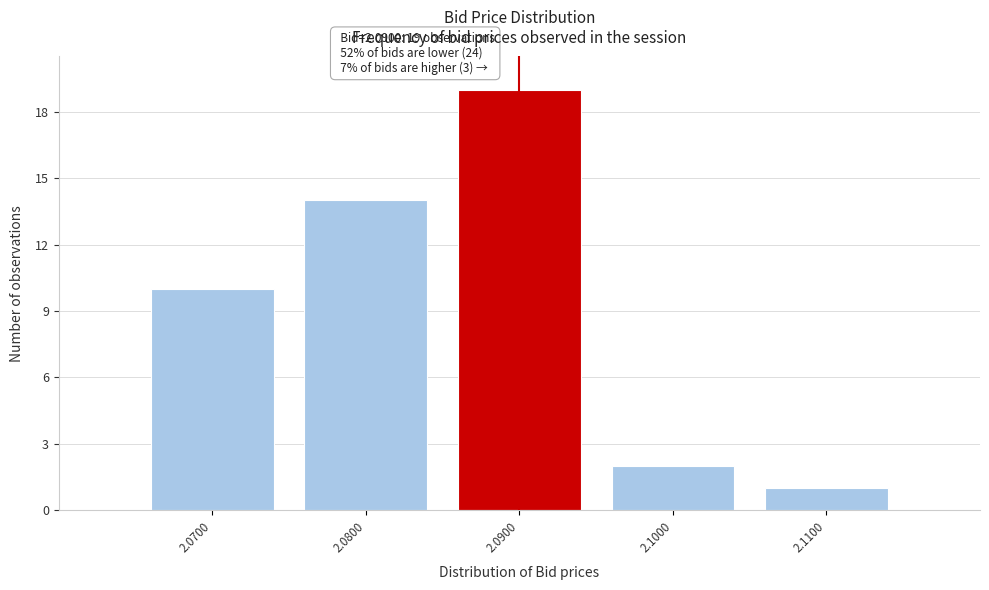

Reading left to right, what are all the values shown in this chart?

2.0700=10	2.0800=14	2.0900=19	2.1000=2	2.1100=1